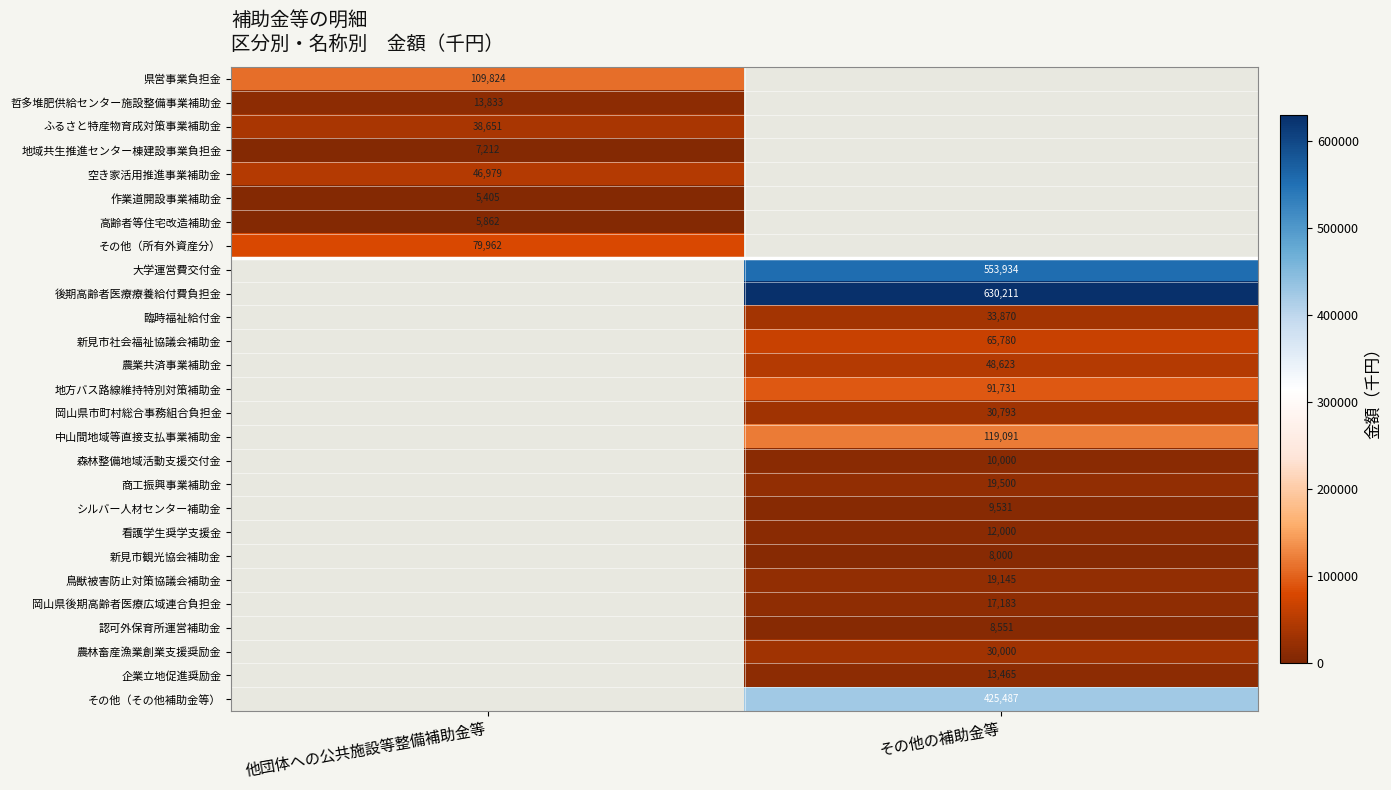

How many distinct data groups are displayed?

27